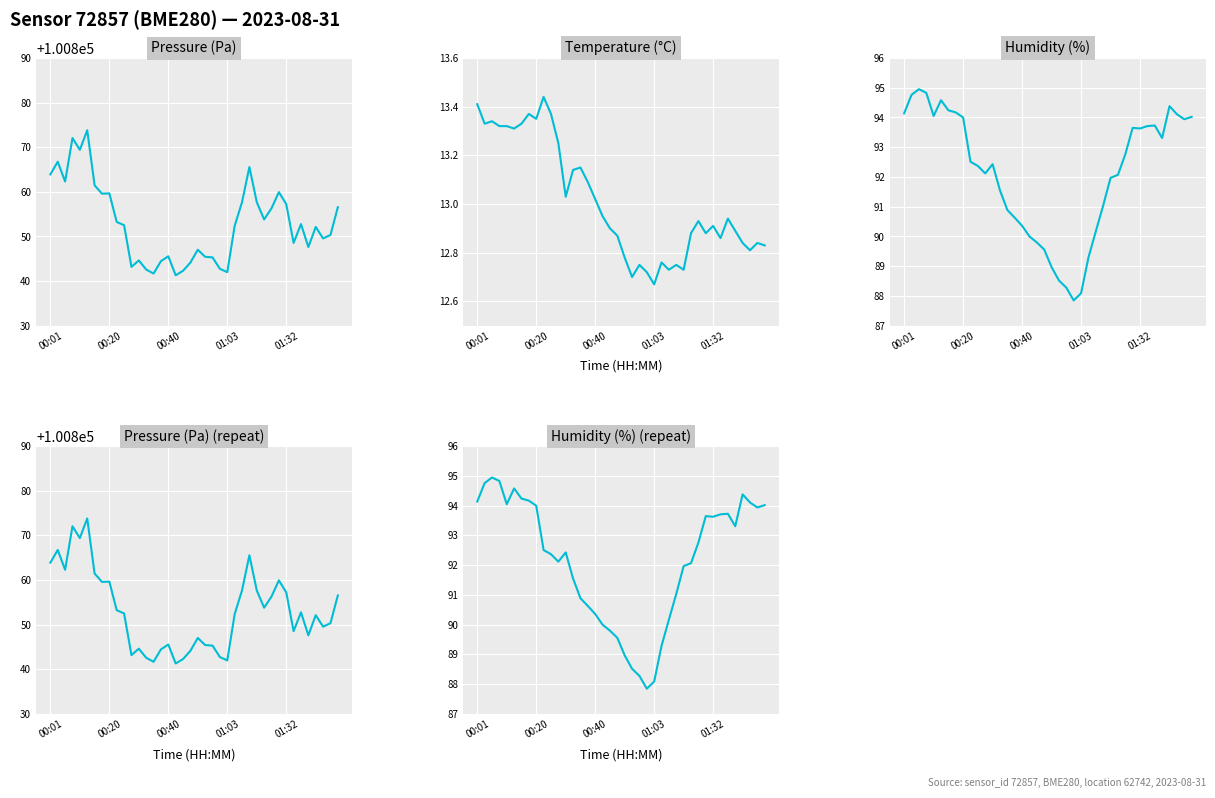

True or false: Temperature (°C) has a value of 13.3 at 00:20.

True